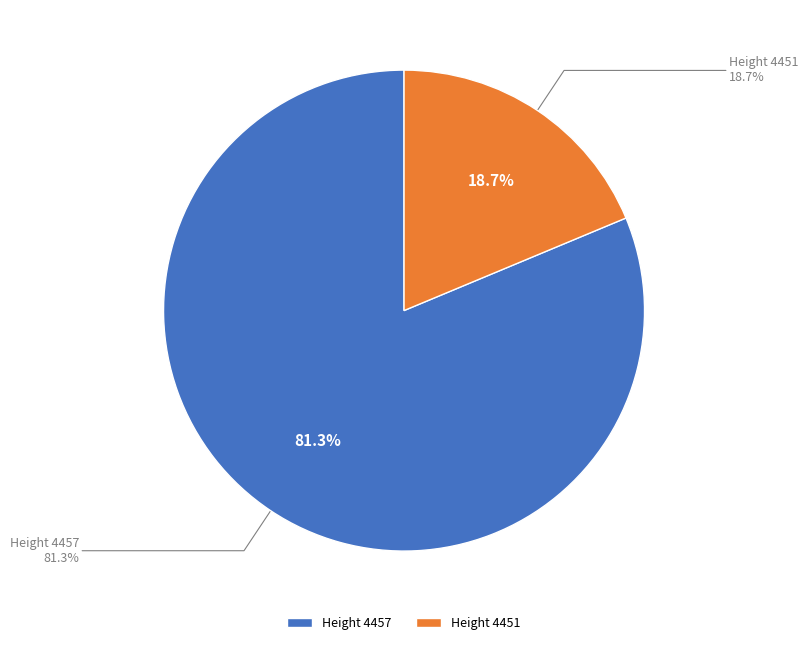

To the nearest percent, what is the difference between the largest and smallest slice percentages?

63%